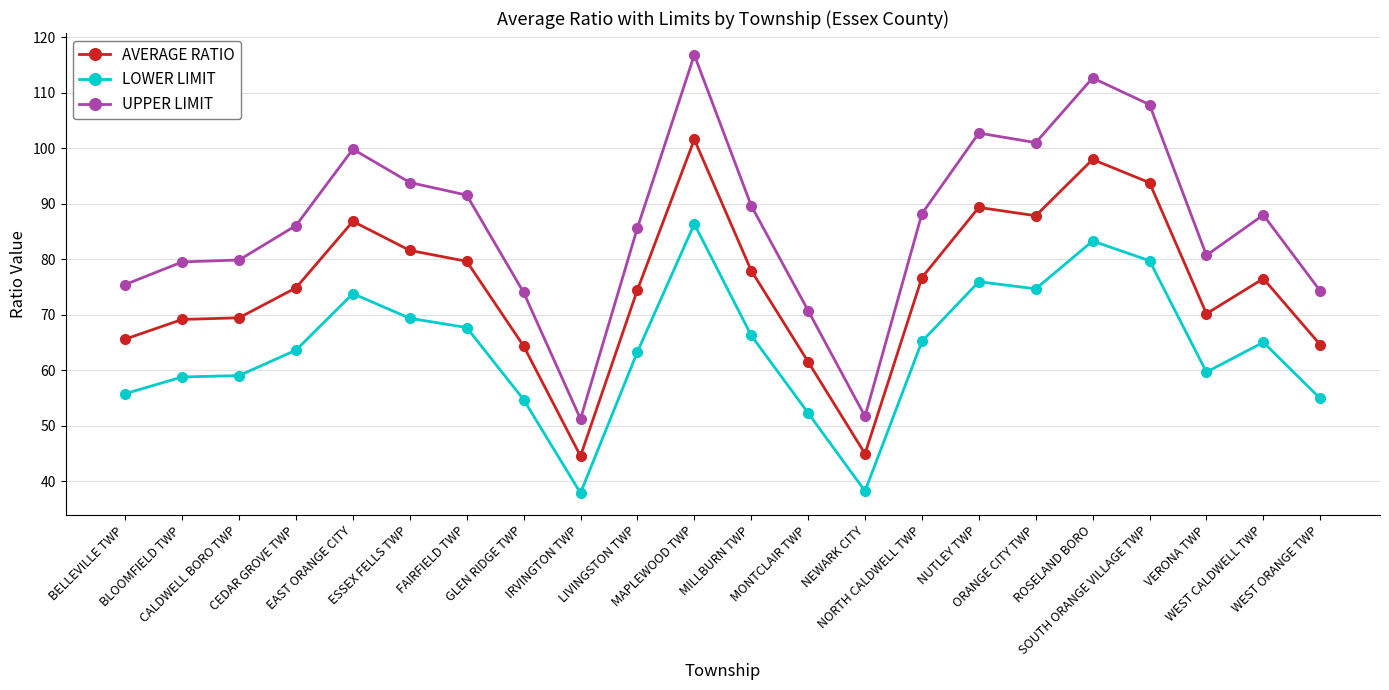

Does the chart have visible grid lines?

Yes